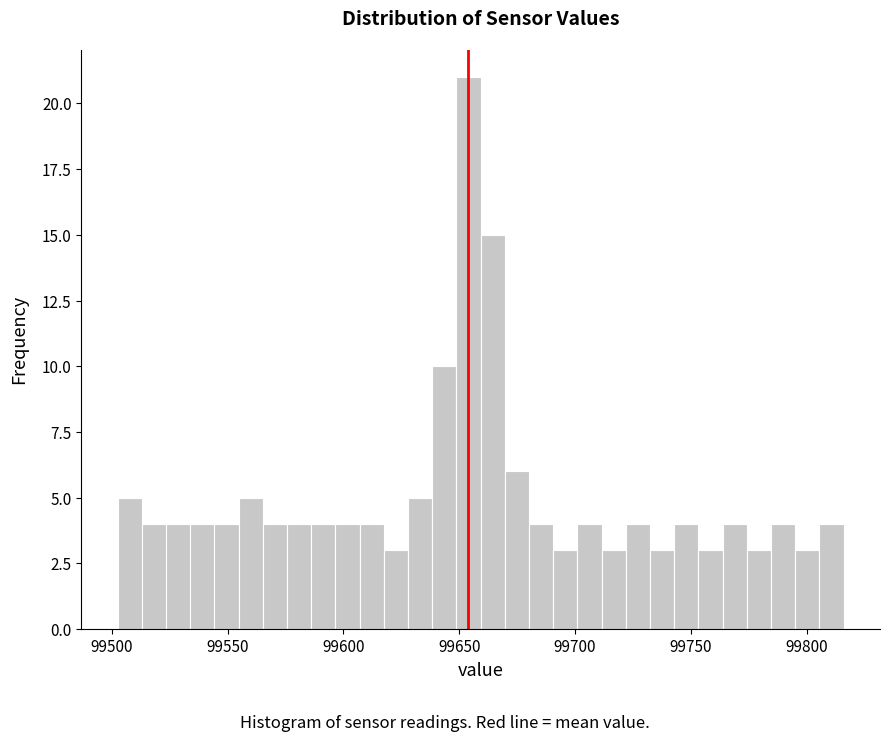

Read against the x-axis, roughly where is the centre of the tallest bar?

99655